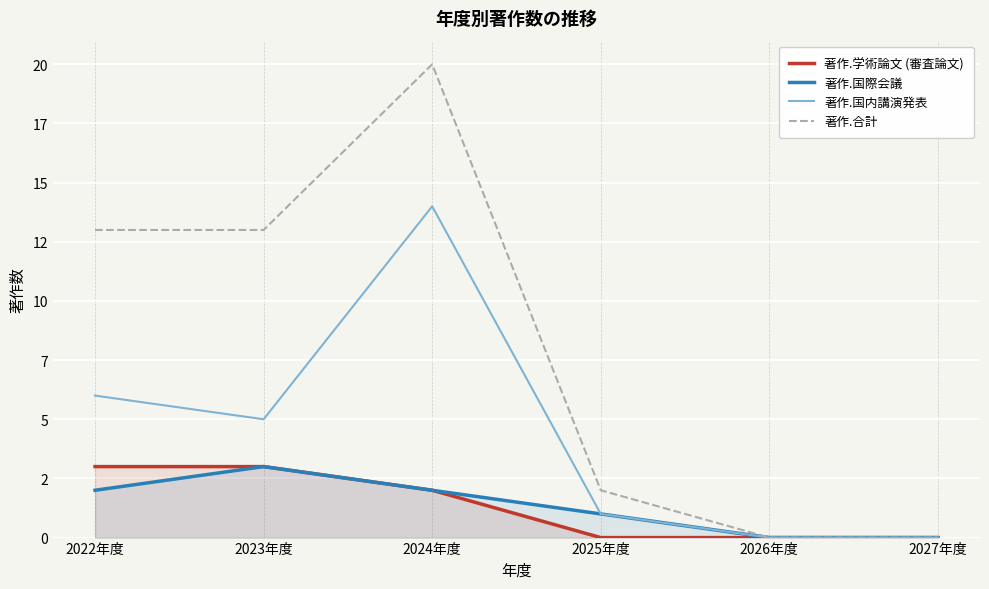

Rank the series by their maximum value, from lowest to highest.

著作.学術論文 (審査論文), 著作.国際会議, 著作.国内講演発表, 著作.合計